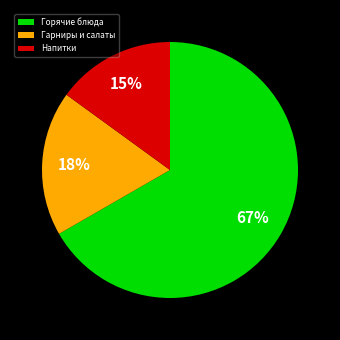

To the nearest percent, what portion does Гарниры и салаты represent?

18%